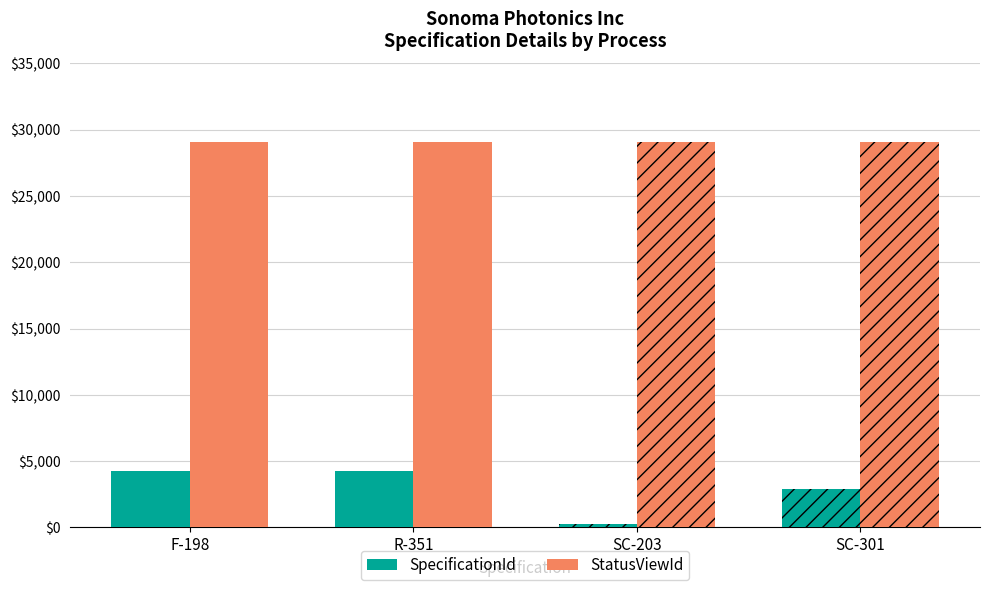

What position from the right is F-198?

2